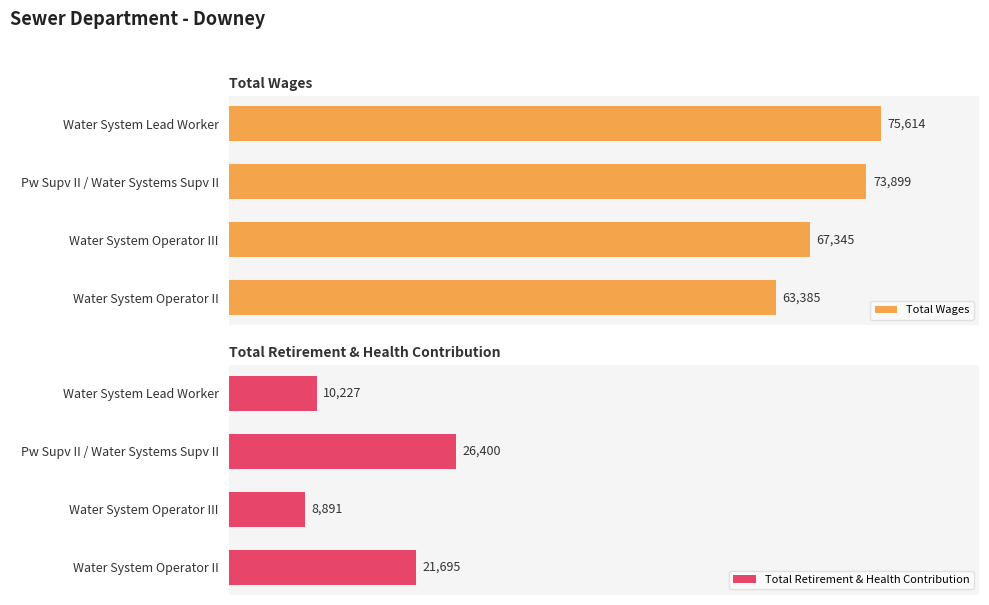

At which label does Total Retirement & Health Contribution reach its minimum?

Water System Operator III